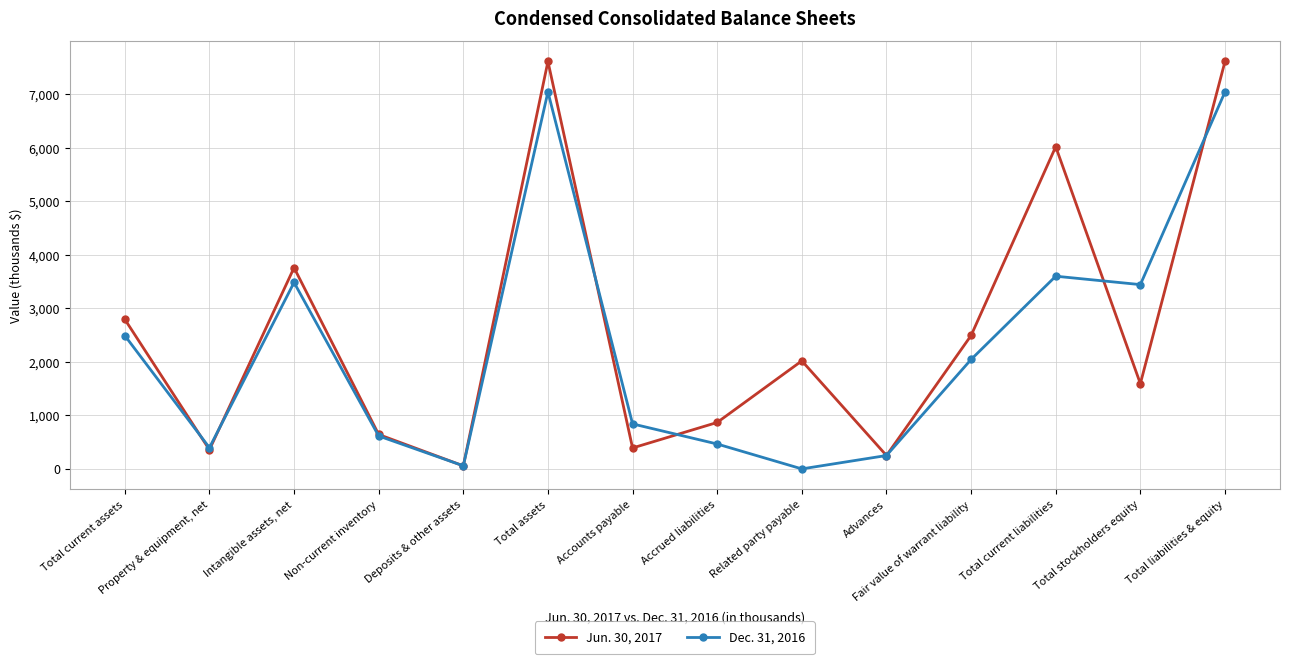

At which category does Dec. 31, 2016 reach its first local peak?

Intangible assets, net